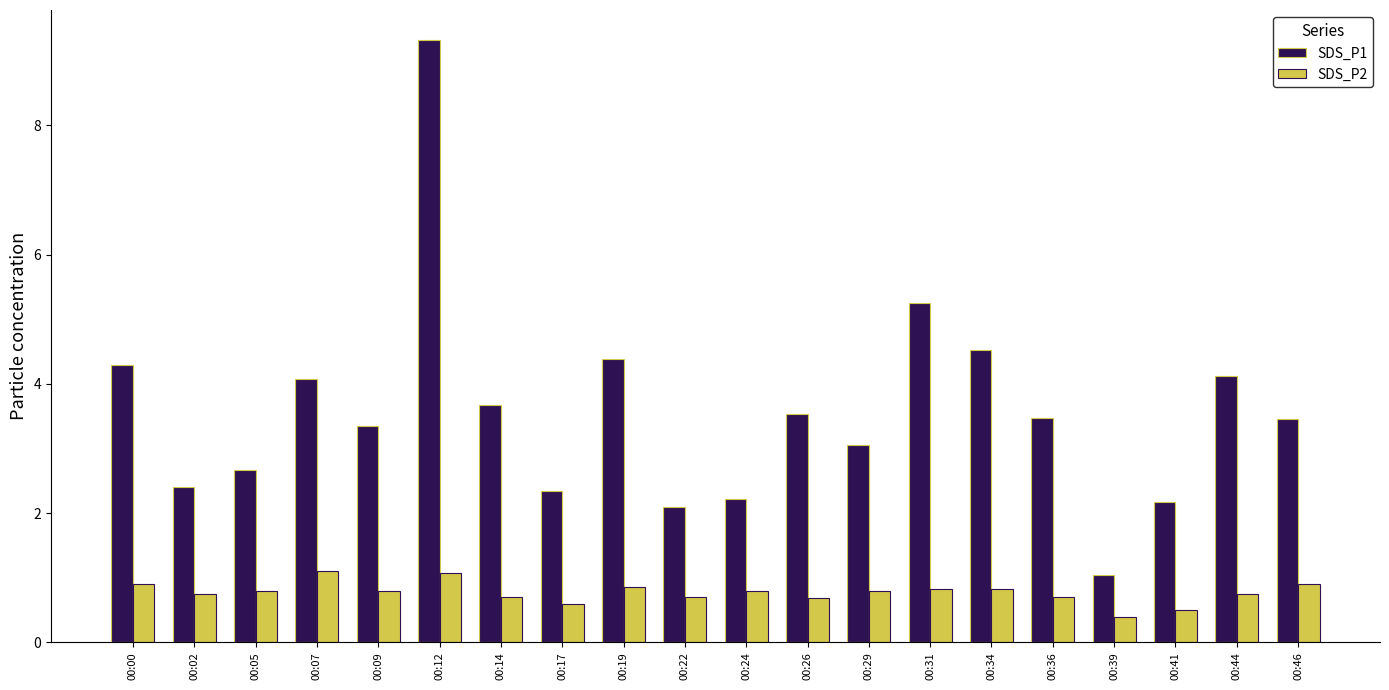

At which label does SDS_P1 reach its peak?

00:12